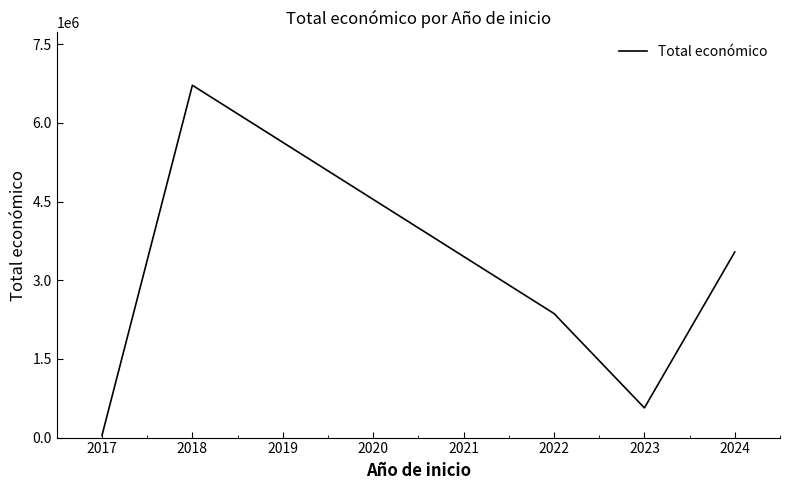

Rank the categories by value from lowest to highest.

2017, 2023, 2022, 2024, 2018